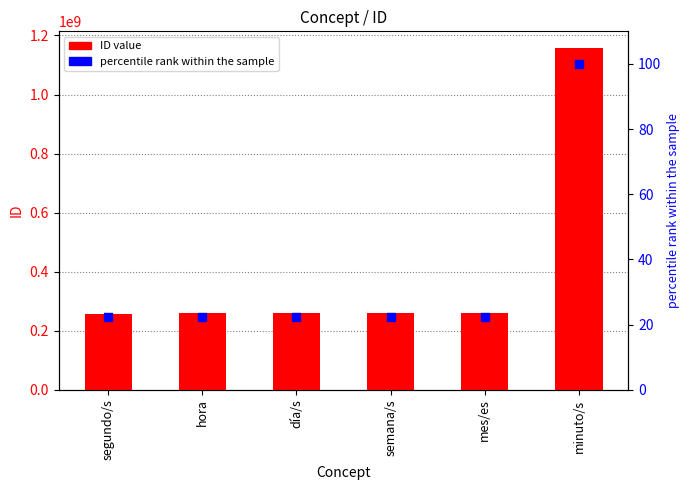

At how many categories does at least one series exceed 579050414?

1